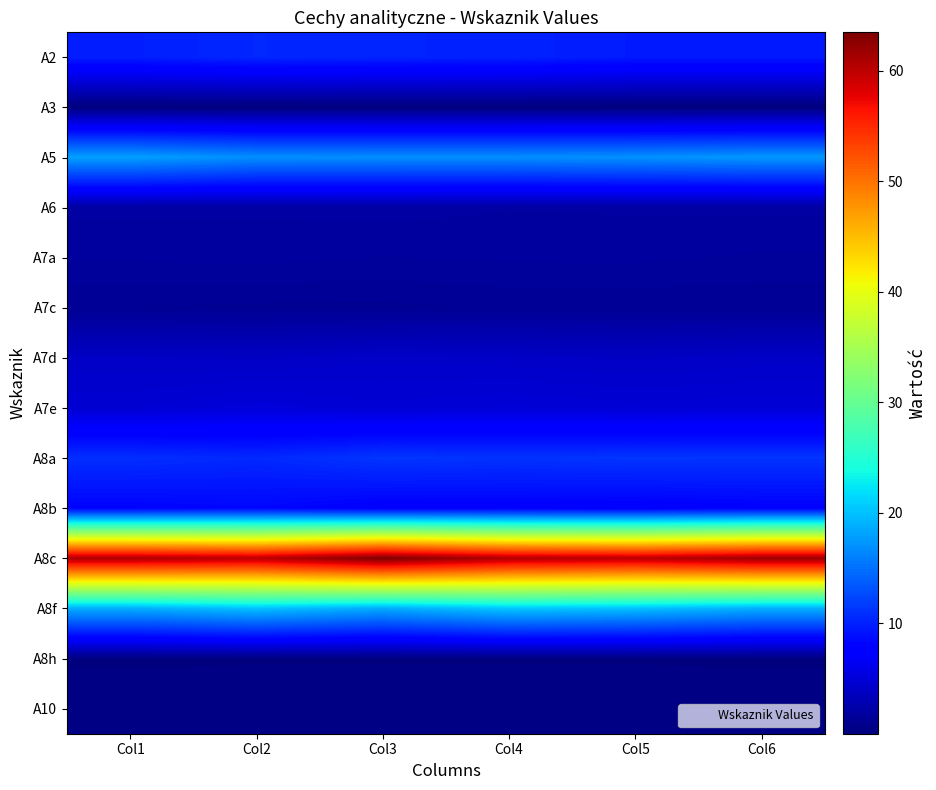

Which category has the lowest value across all series?

Col5